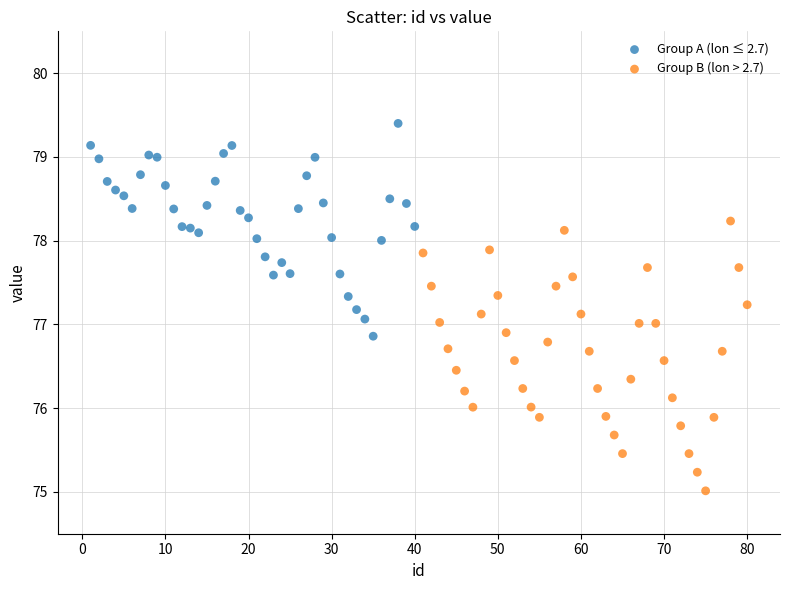

Which series has the largest Y range (max minus min)?

Group B (lon > 2.7)